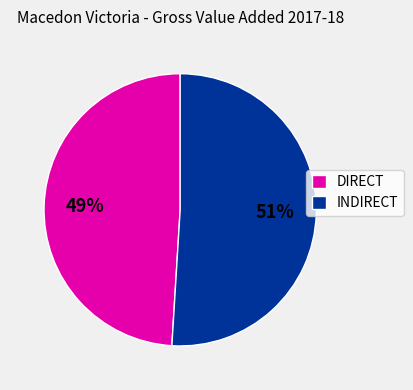

Count the number of slices in the pie.

2